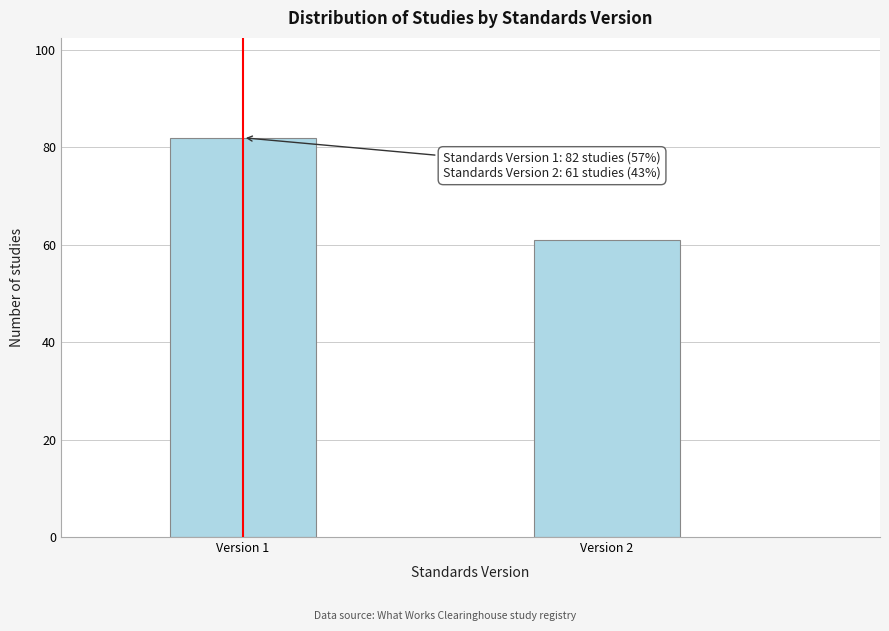

Reading left to right, what are all the values shown in this chart?

Version 1=82	Version 2=61